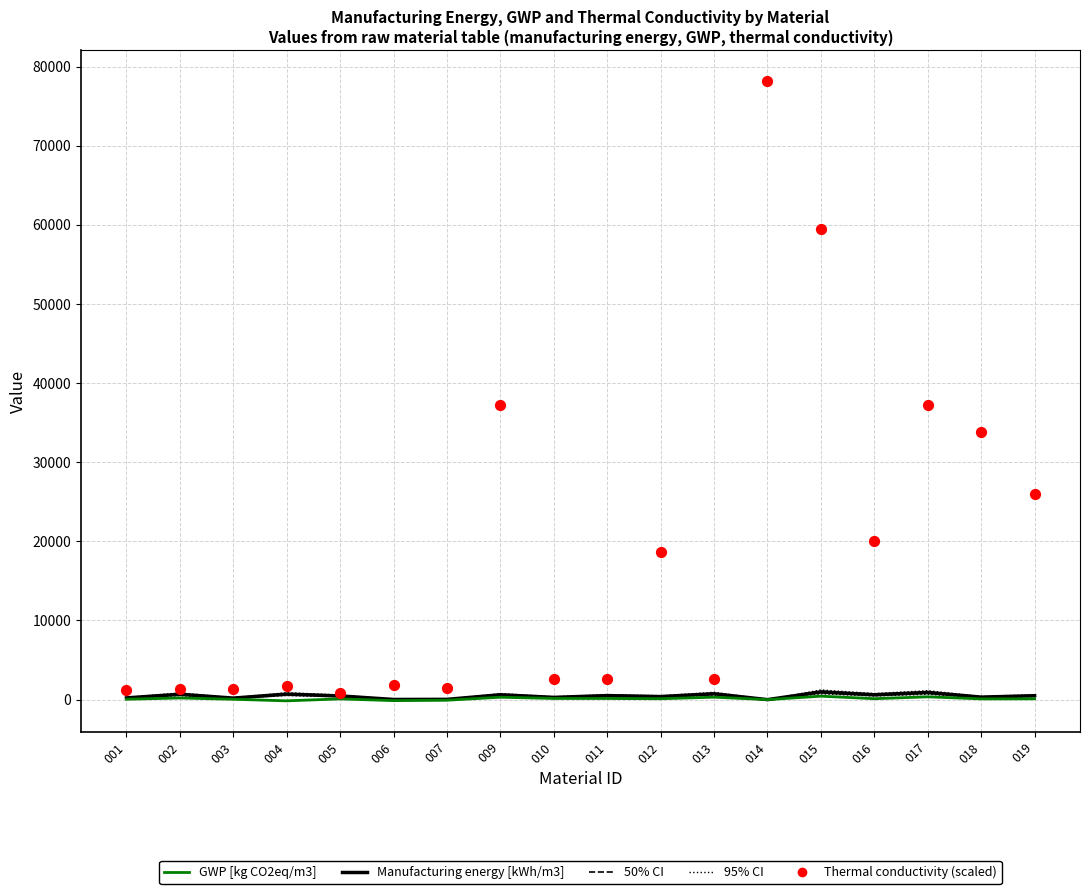

What is the total value across all series at 004?

2220.8